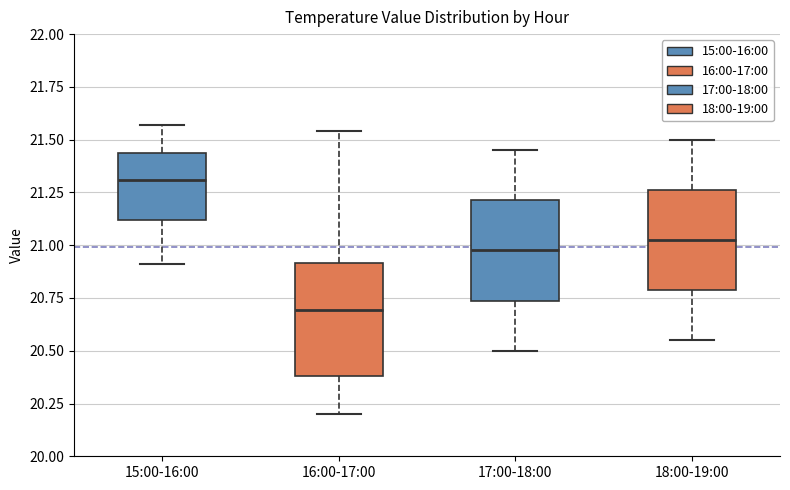

Reading left to right, transcribe this box plot: for each box, give where its median line is, the range the box spans, and where its two whiskers end, as read against the y-axis. The values are not printed on the chart, so give them approximately, as read against the axis.

15:00-16:00: median 21.30, box 21.10 to 21.45, whiskers 20.90 to 21.55
16:00-17:00: median 20.70, box 20.40 to 20.90, whiskers 20.20 to 21.55
17:00-18:00: median 21.00, box 20.75 to 21.20, whiskers 20.50 to 21.45
18:00-19:00: median 21.05, box 20.80 to 21.25, whiskers 20.55 to 21.50